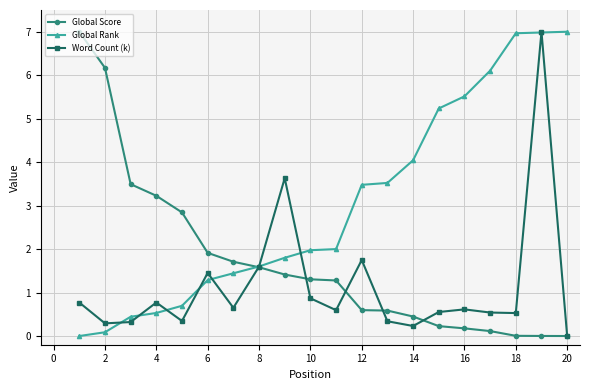

What is the maximum value for Global Score?

7.0